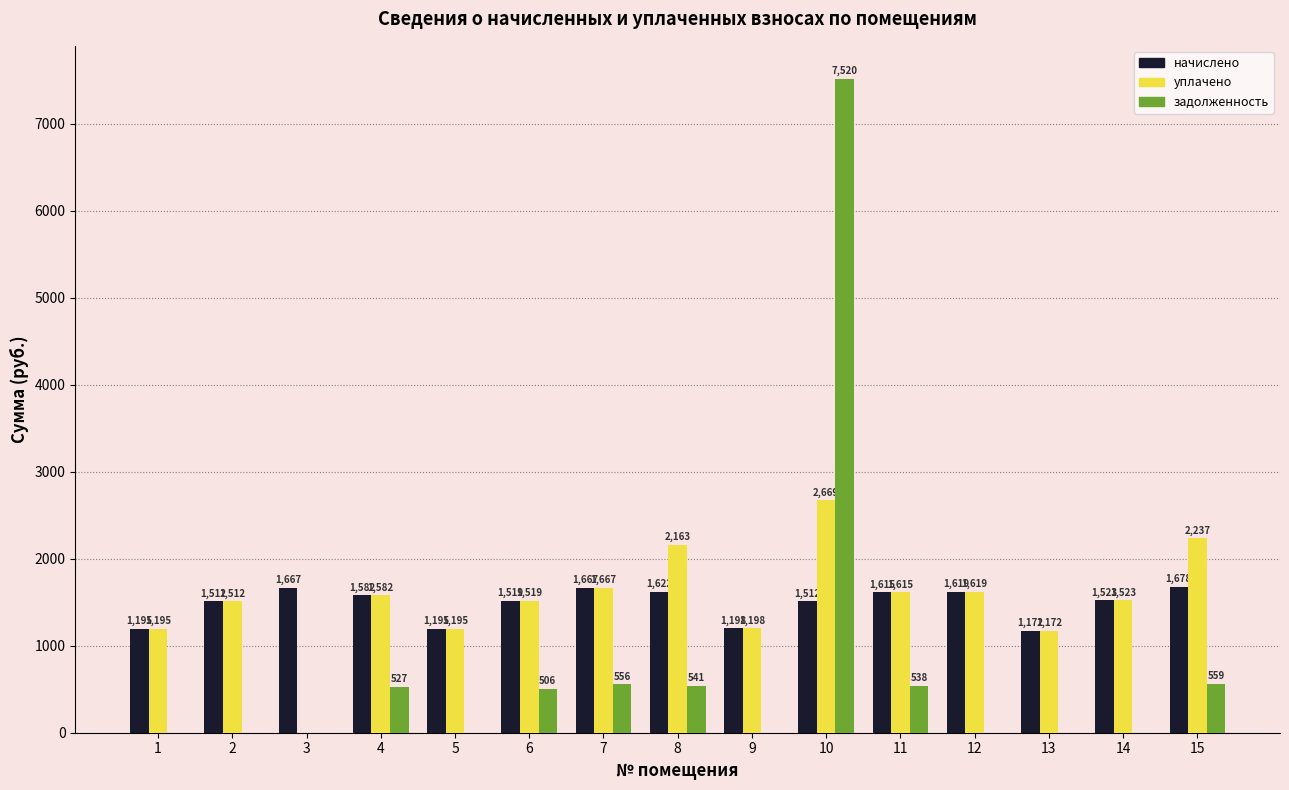

Which category has the highest value in the начислено series?

15